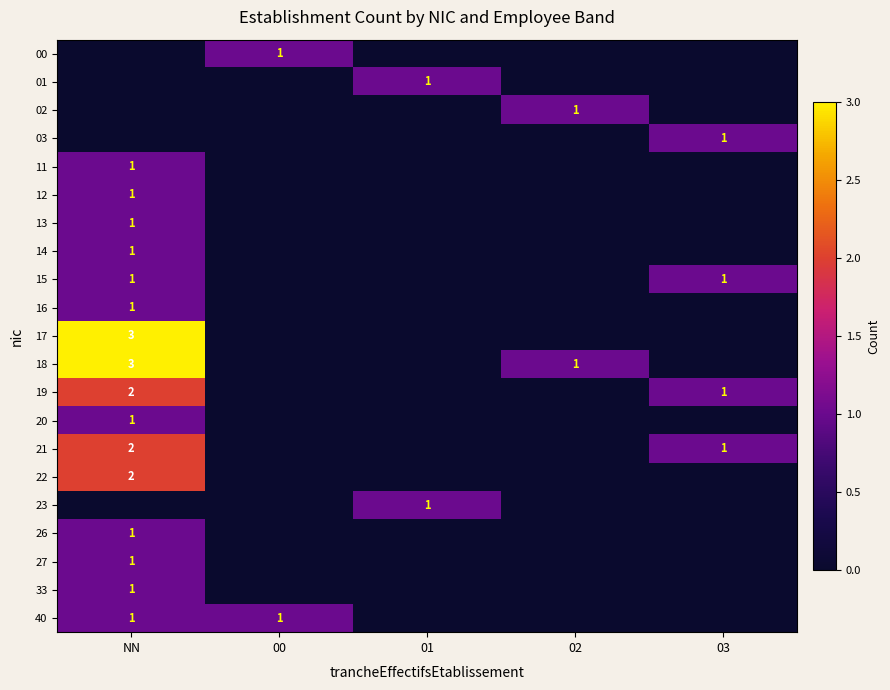

Between NN and 02, which is larger?

NN